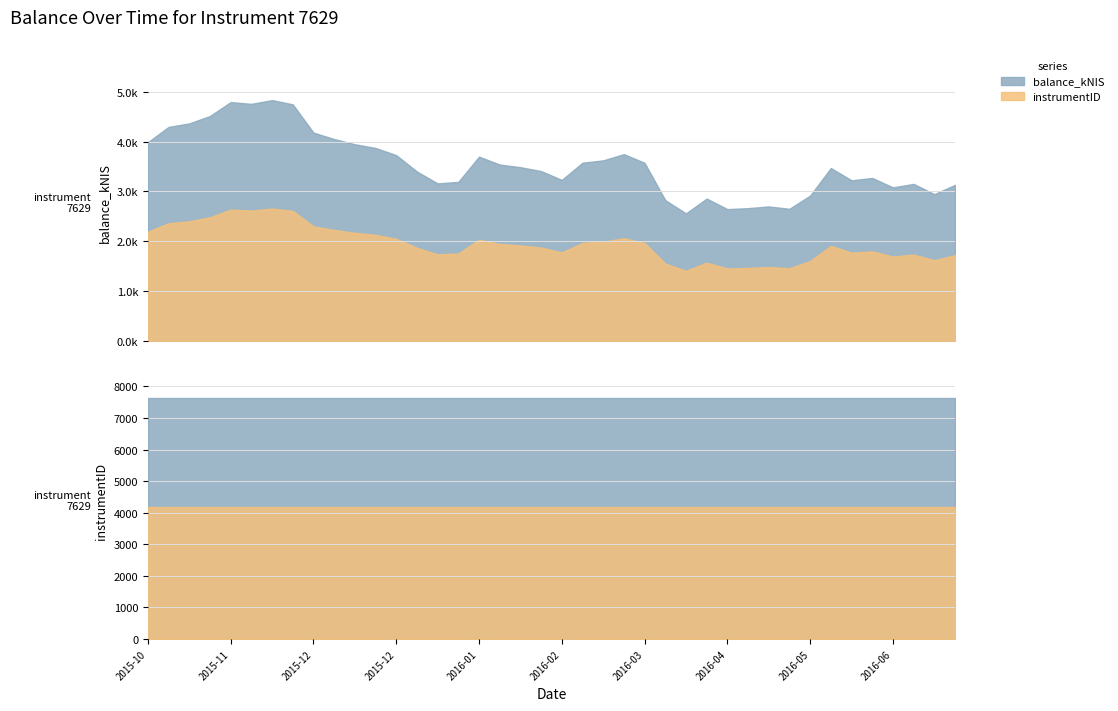

At which category is the sum across all series the highest?

2015-11-19